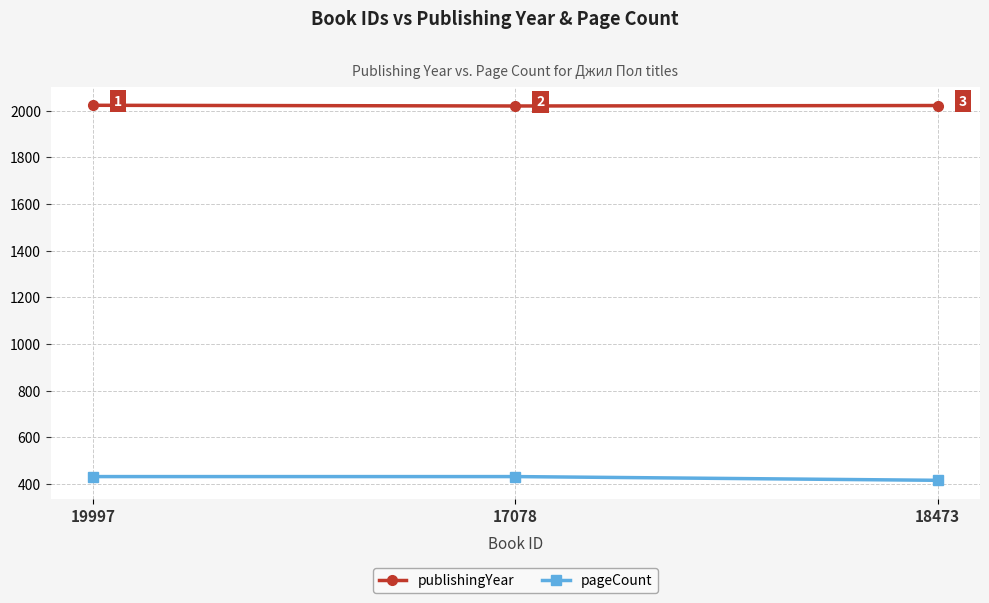

What are all the series names shown in the legend?

publishingYear, pageCount